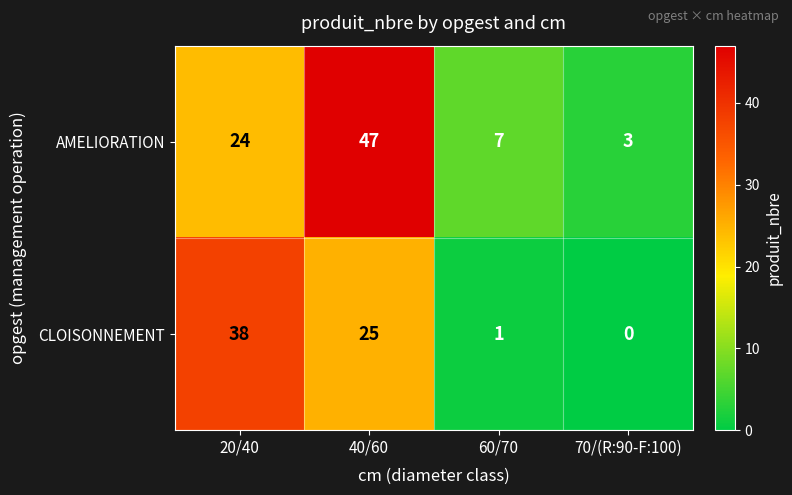

How many positive values does the CLOISONNEMENT series have?

3